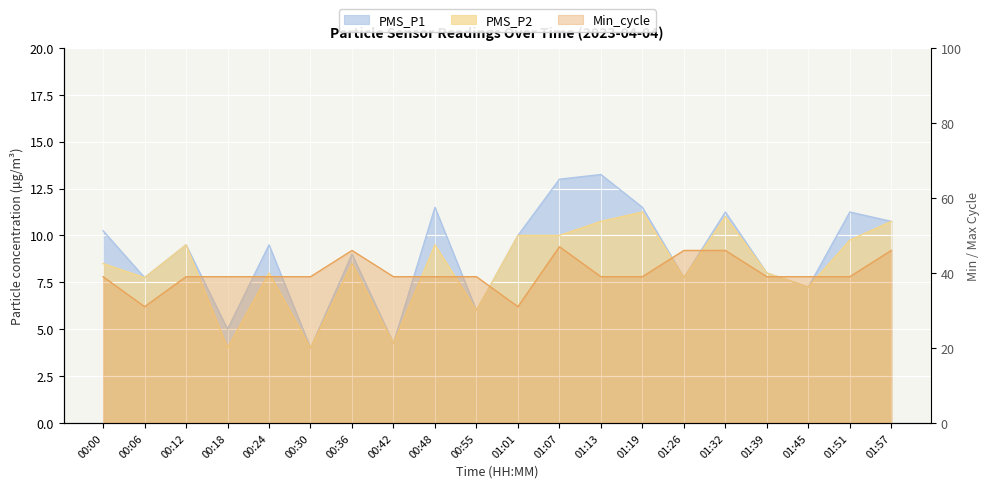

True or false: Min_cycle has more than 1 interior local peaks.

True